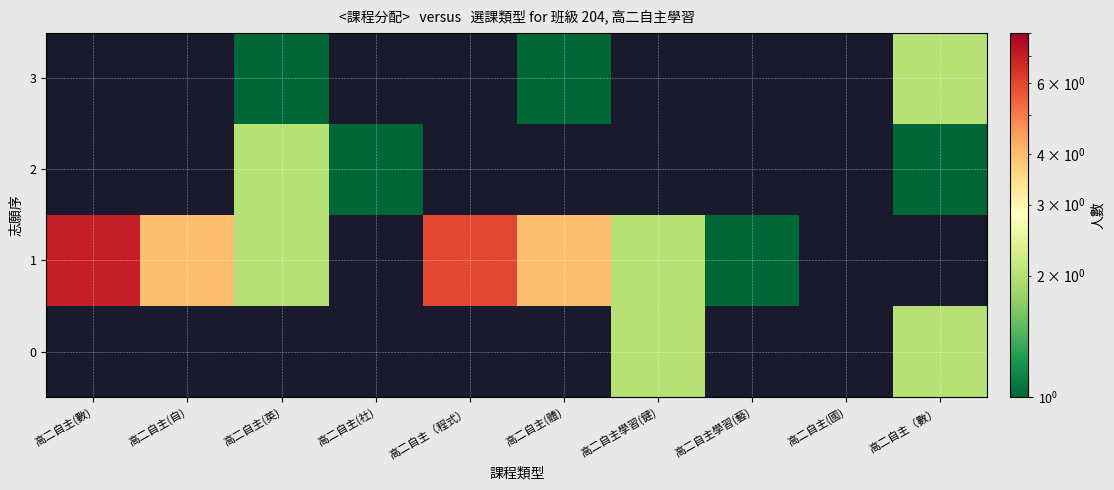

List the labels in order of 1 value, smallest first.

高二自主(社), 高二自主(國), 高二自主（數）, 高二自主學習(藝), 高二自主(英), 高二自主學習(健), 高二自主(自), 高二自主(體), 高二自主（程式）, 高二自主(數)